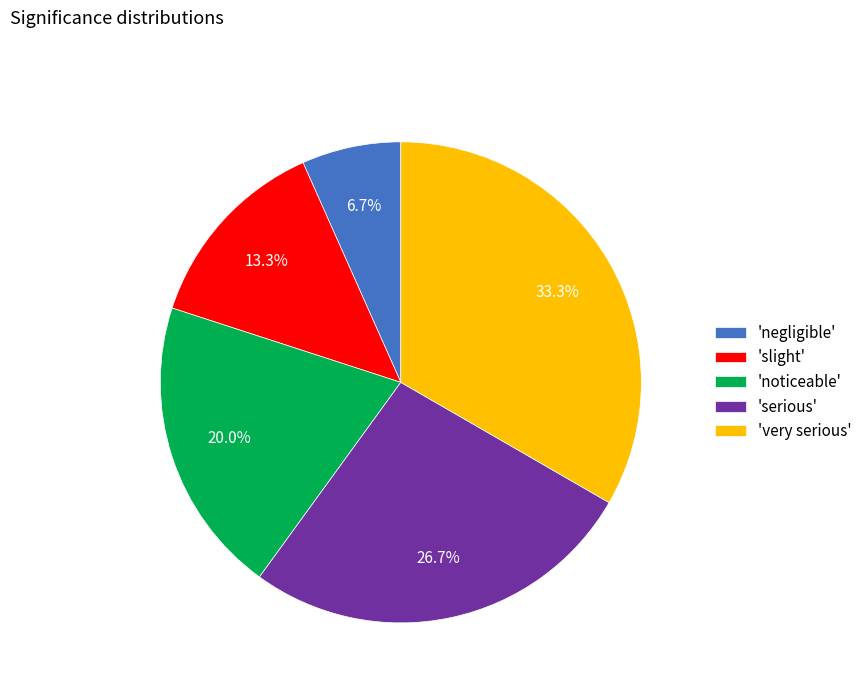

Which slice is the largest?

'very serious'